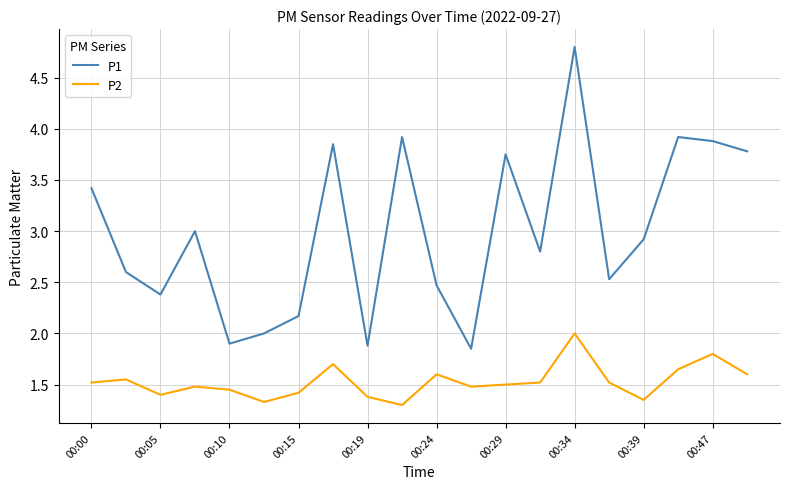

Which series has the largest total across all categories?

P1